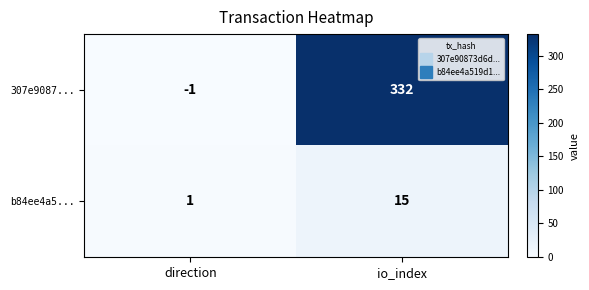

Which category has the highest value across all series?

io_index